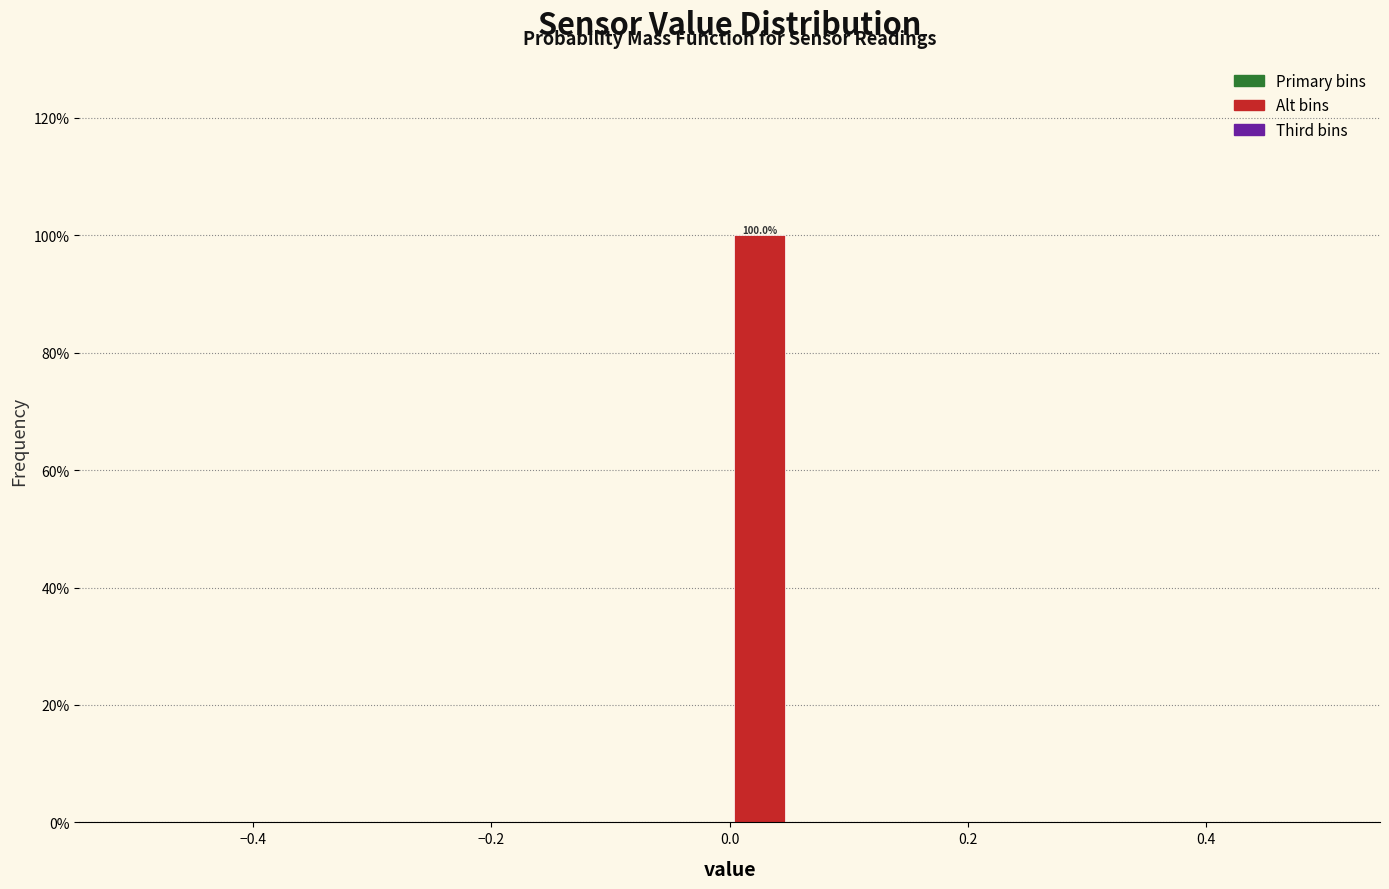

Read against the x-axis, roughly where is the centre of the tallest bar?

0.02